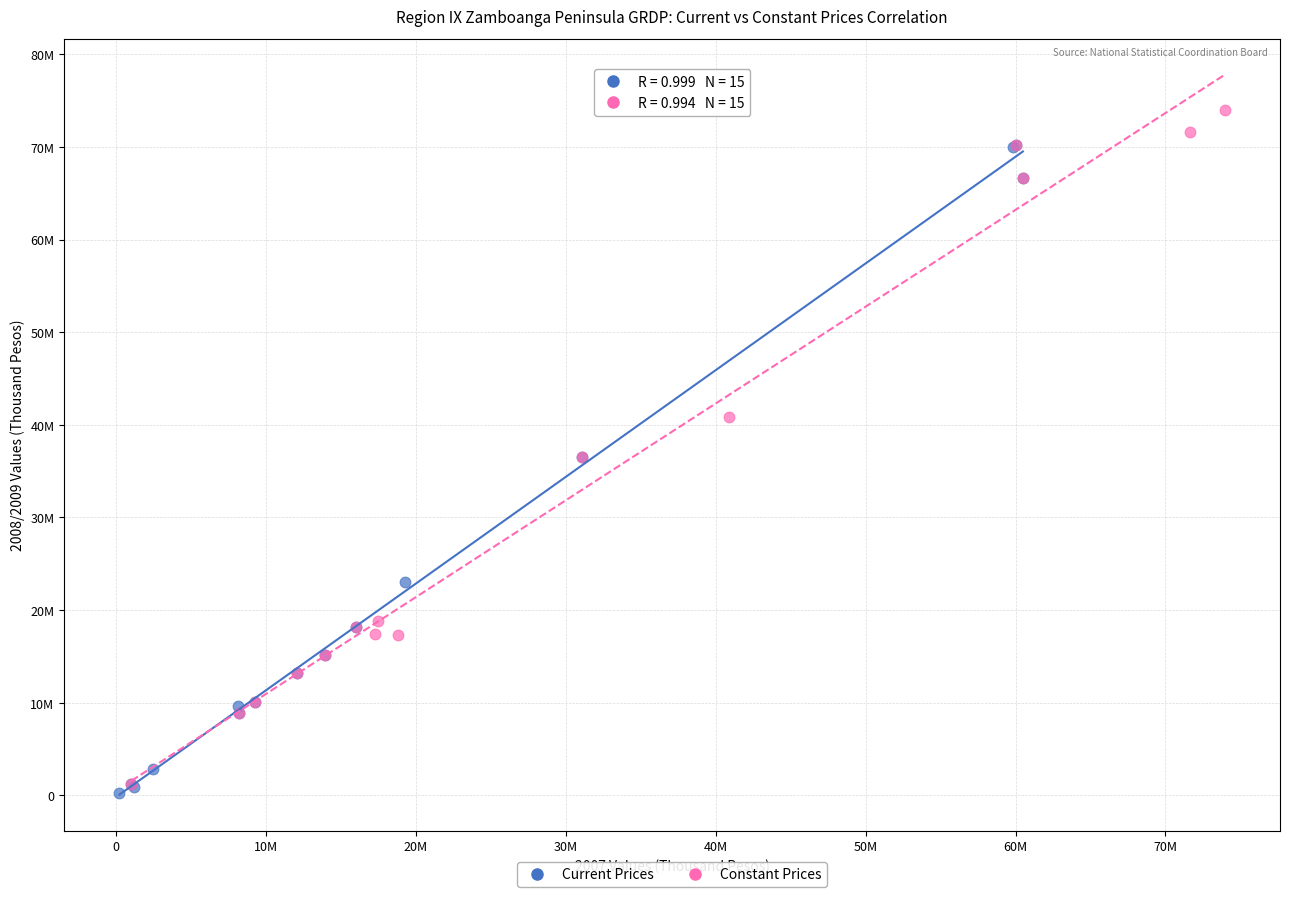

Which series contains the highest Y value?

Constant Prices